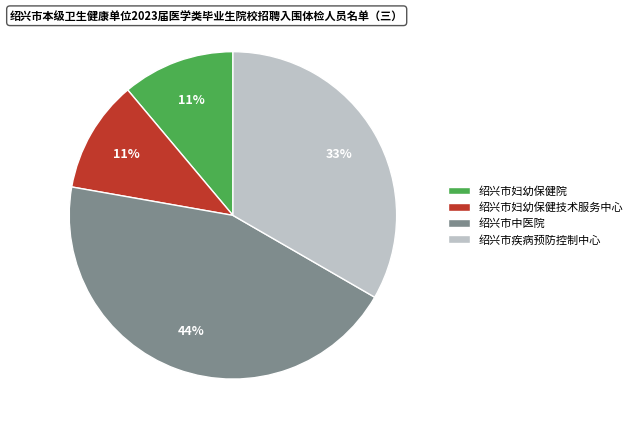

Between 绍兴市疾病预防控制中心 and 绍兴市妇幼保健院, which is larger?

绍兴市疾病预防控制中心